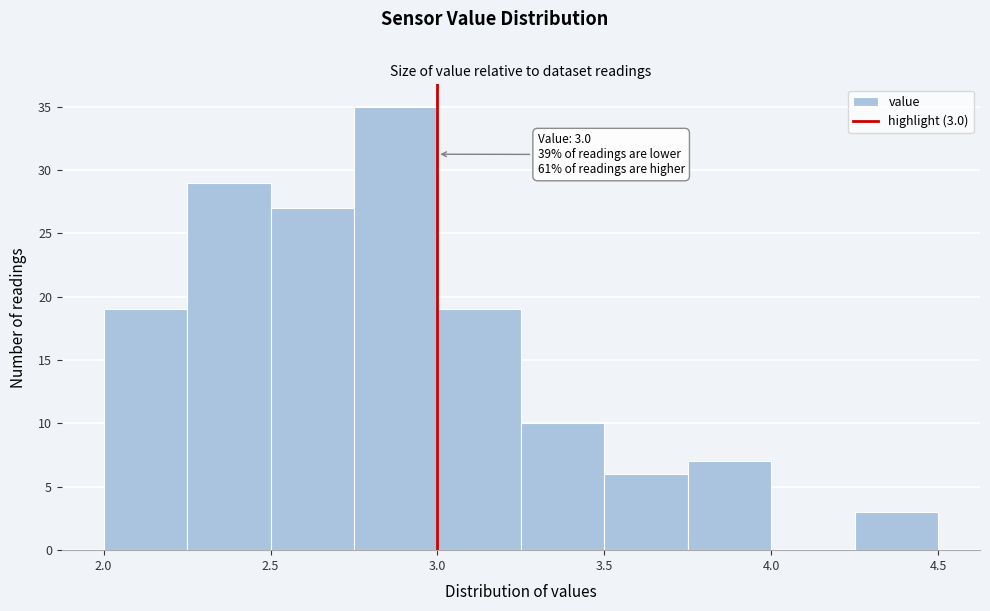

Over which range of the x-axis is the bar tallest?

2.75 to 3.00